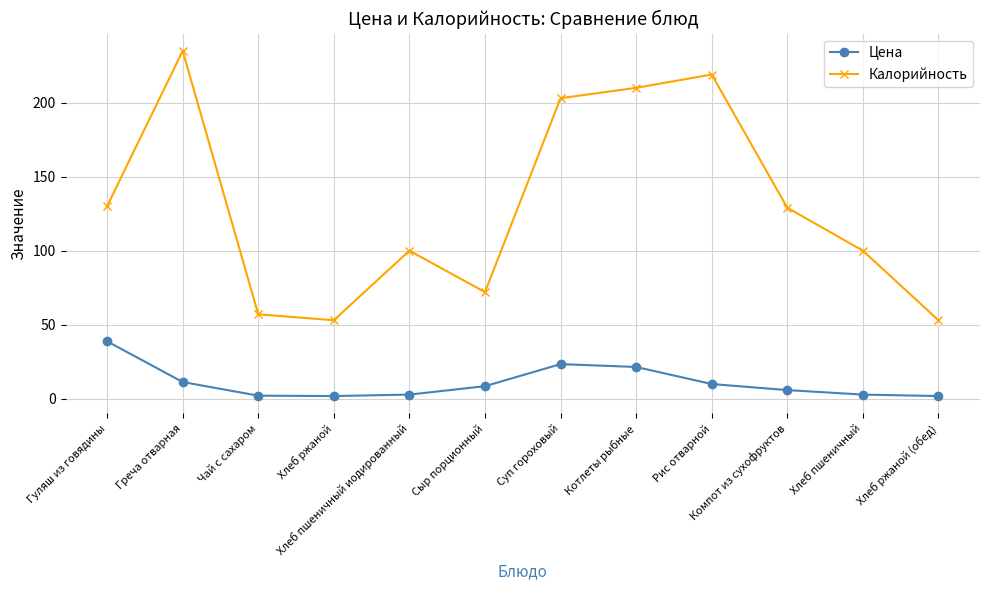

At Хлеб ржаной (обед), list the series in order from largest to smallest.

Калорийность, Цена